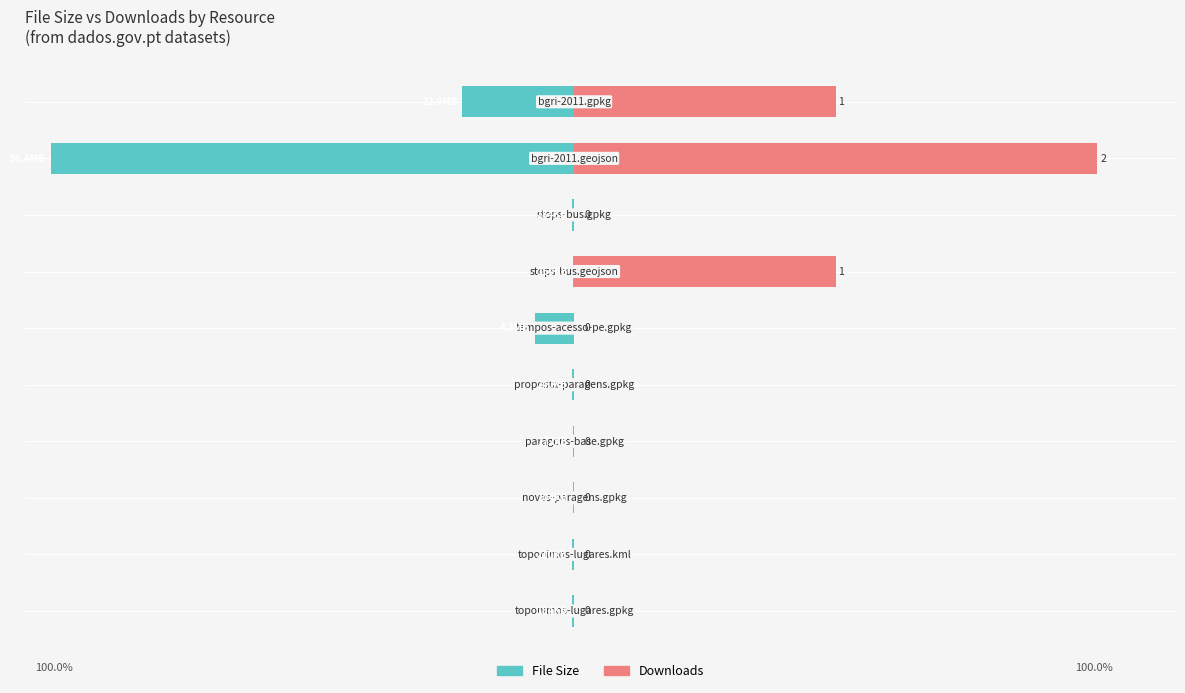

What is the total value across all series at 5?

-7.5